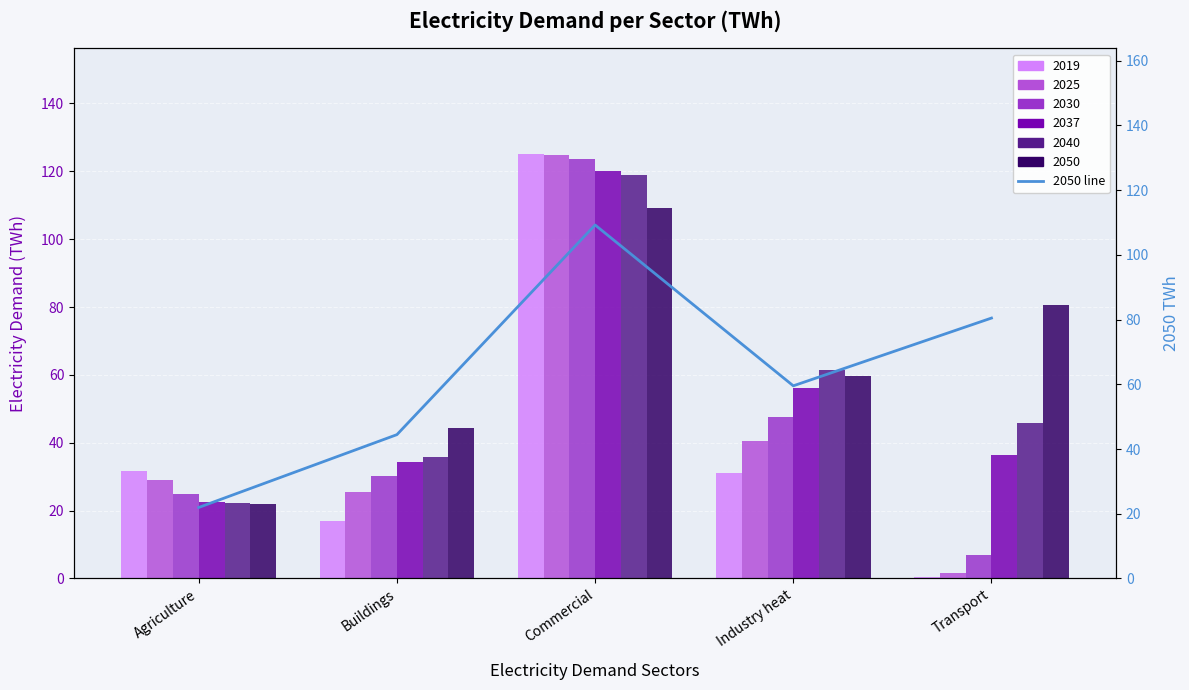

What position from the left is Transport?

5